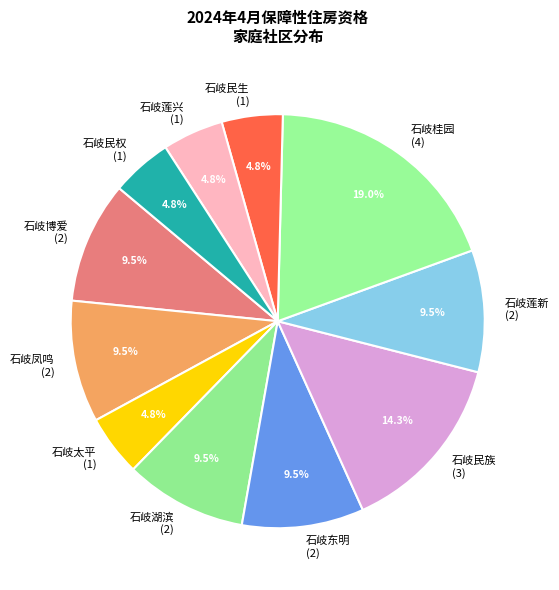

What is the largest slice in the pie chart?

石岐桂园 (4)